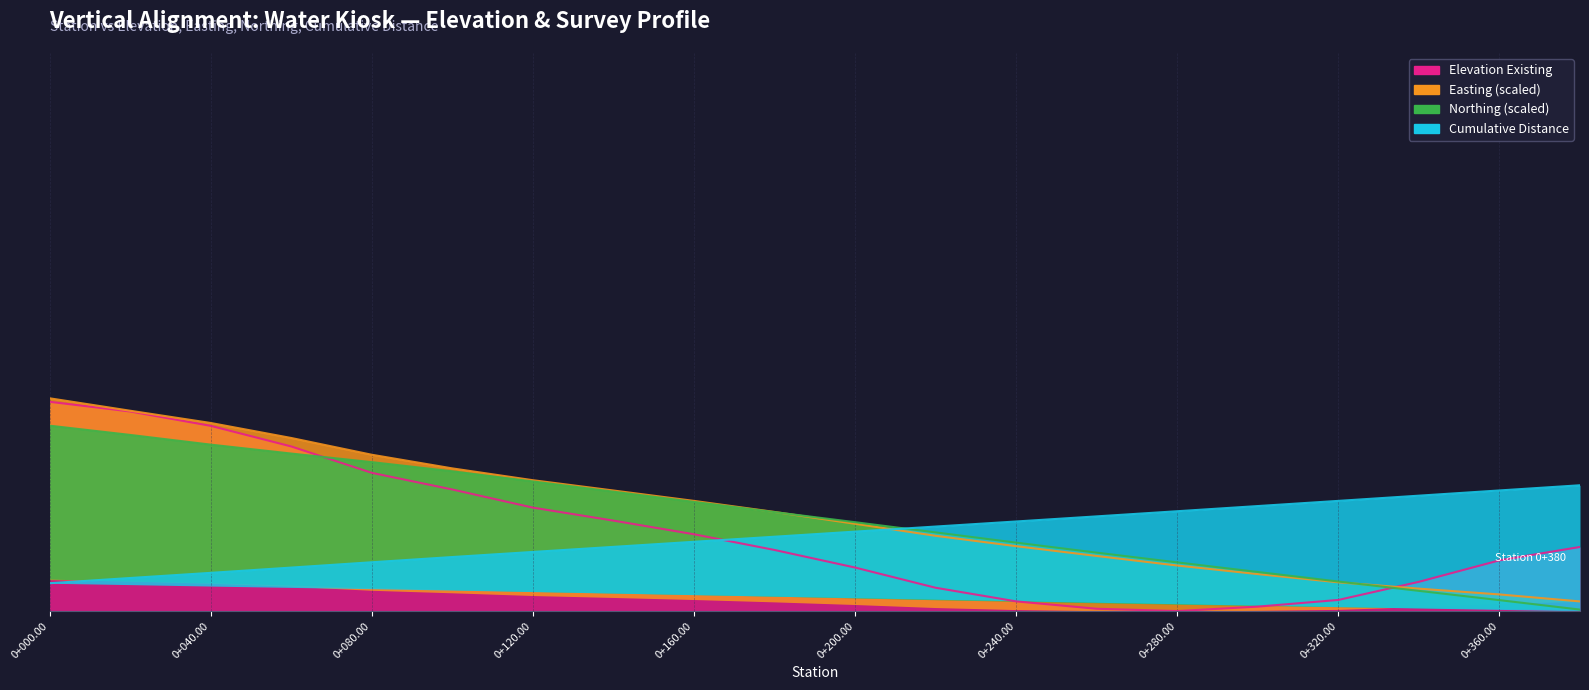

At which label is Northing (scaled) closest to 0?

0+380.00